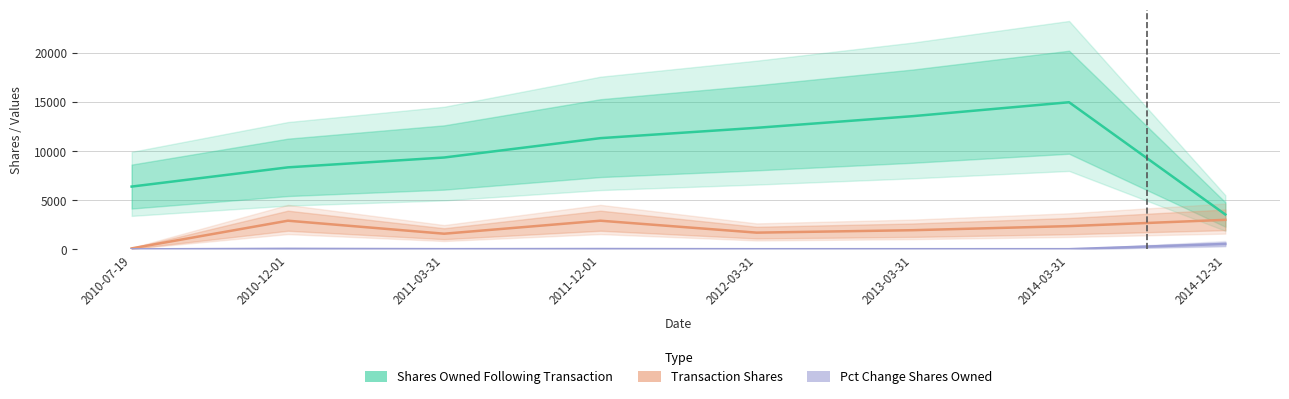

Rank the series by their maximum value, from lowest to highest.

Pct Change Shares Owned, Transaction Shares, Shares Owned Following Transaction